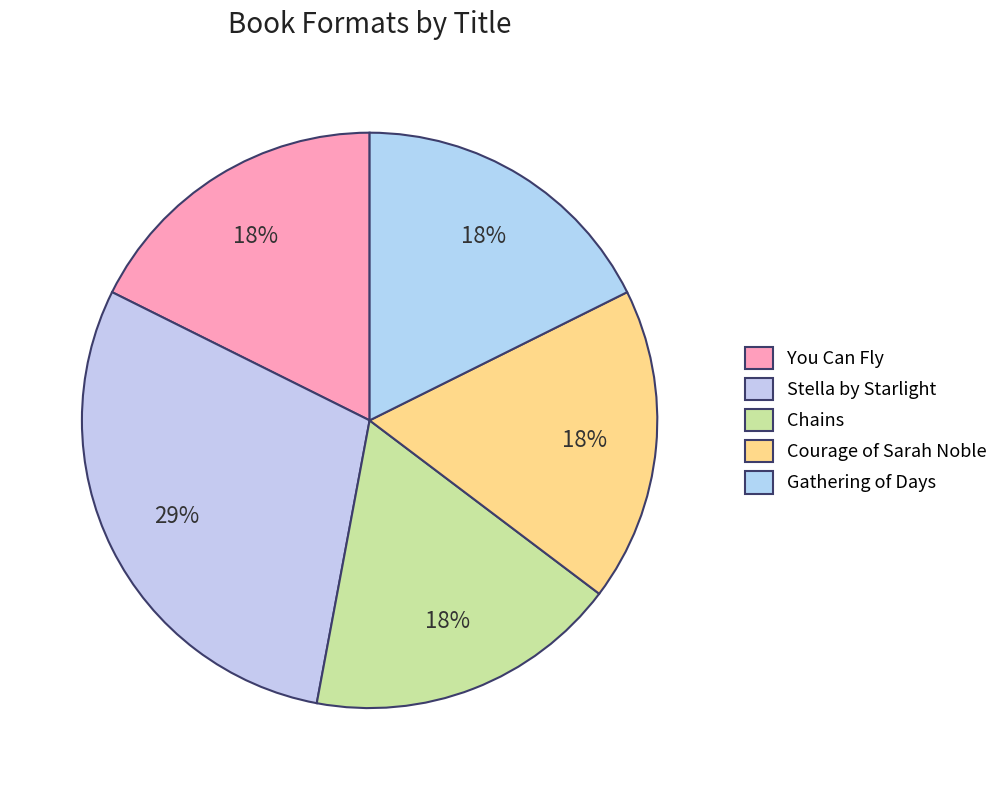

Between Gathering of Days and Chains, which is larger?

Gathering of Days